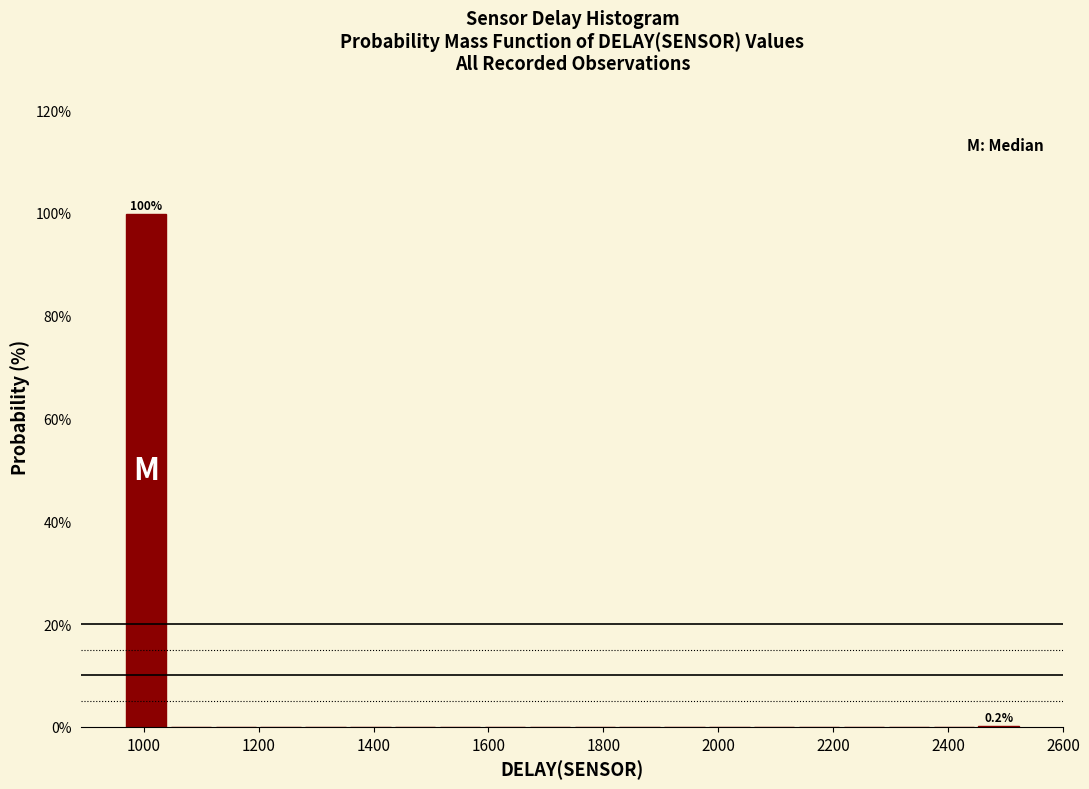

Around what value on the x-axis is the tallest bar? Give the approximate position of its centre, as read against the axis.

1000